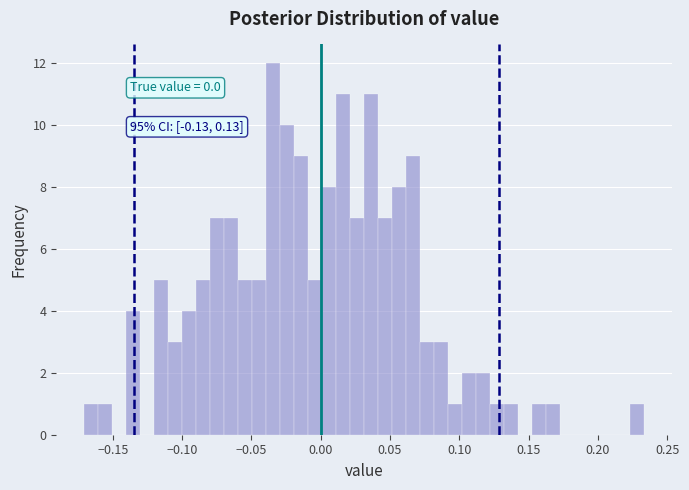

Read against the x-axis, roughly where is the centre of the tallest bar?

-0.035